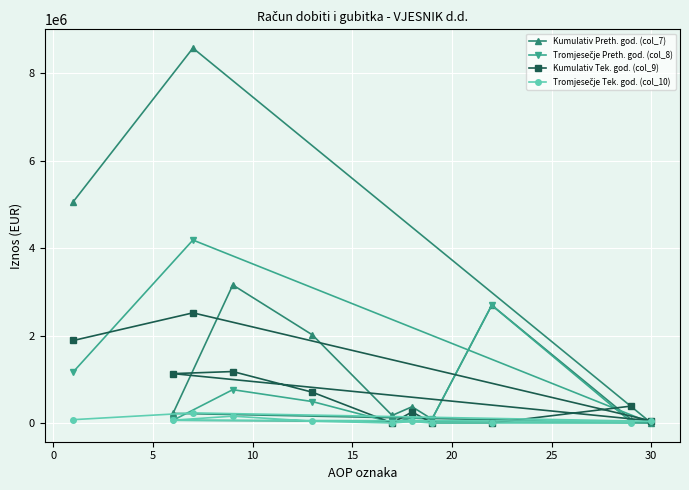

Which series has the largest range (max minus min)?

Kumulativ Preth. god. (col_7)